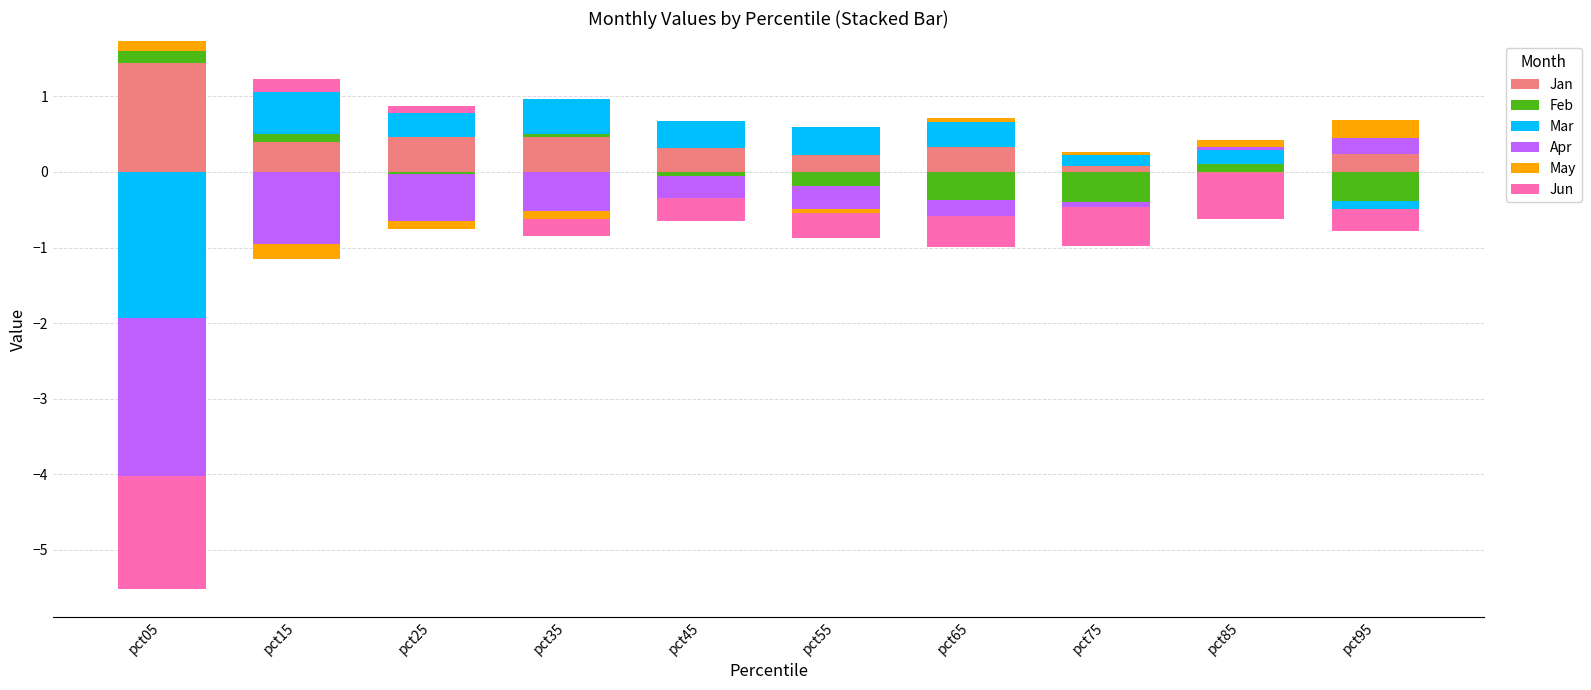

What is the value of the Feb bar at the 9th from the left?

0.1